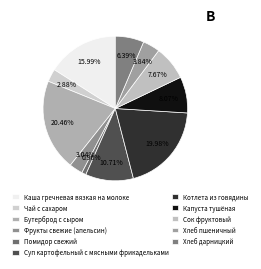

To the nearest percent, what is the average slice percentage?

9%